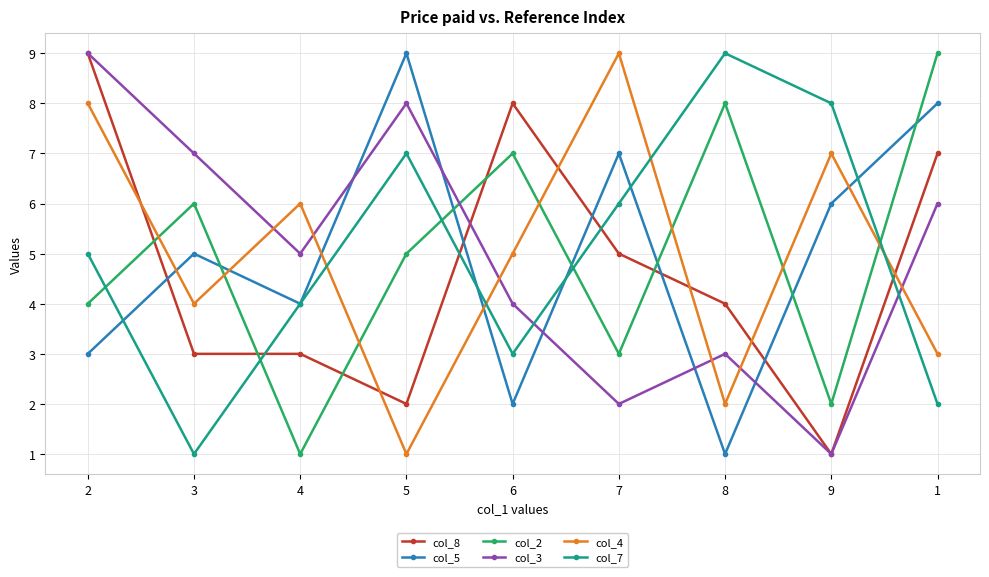

Does the chart have visible grid lines?

Yes